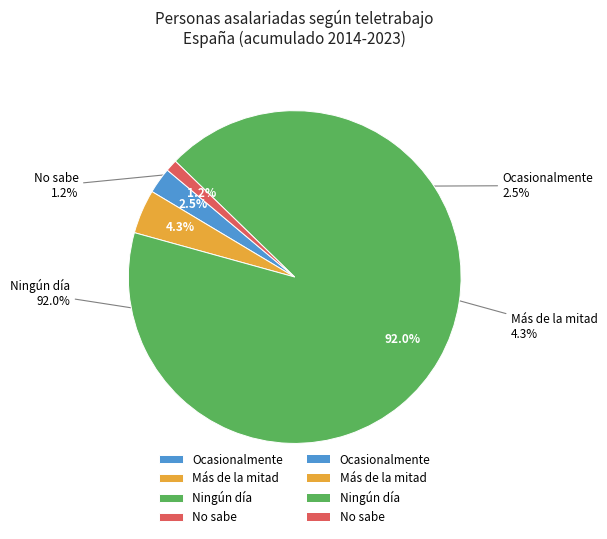

The 2016 slice represents 1% of the pie. True or false?

False